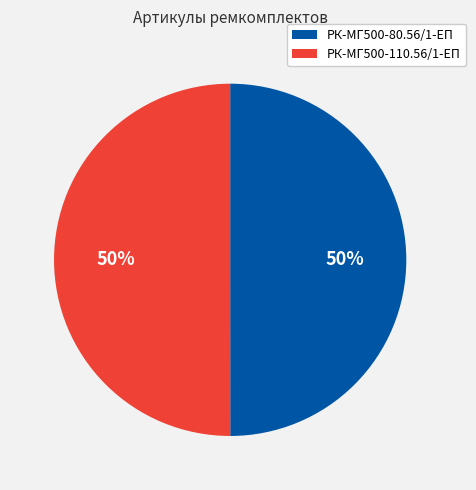

To the nearest percent, what is the average slice percentage?

50%